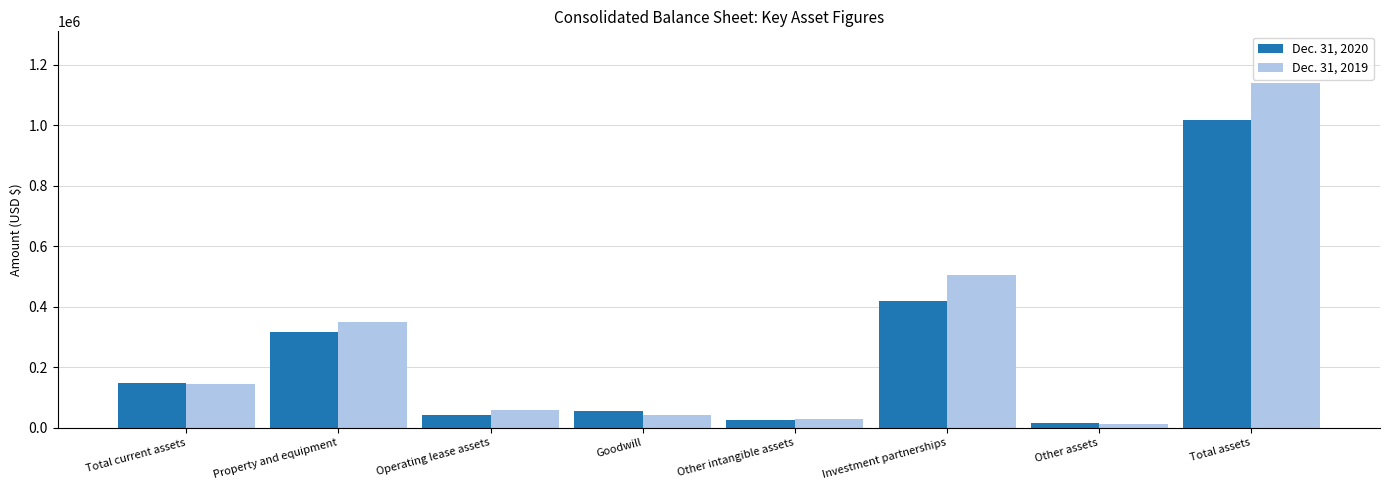

At which category does the chart reach its peak across all series?

Total assets